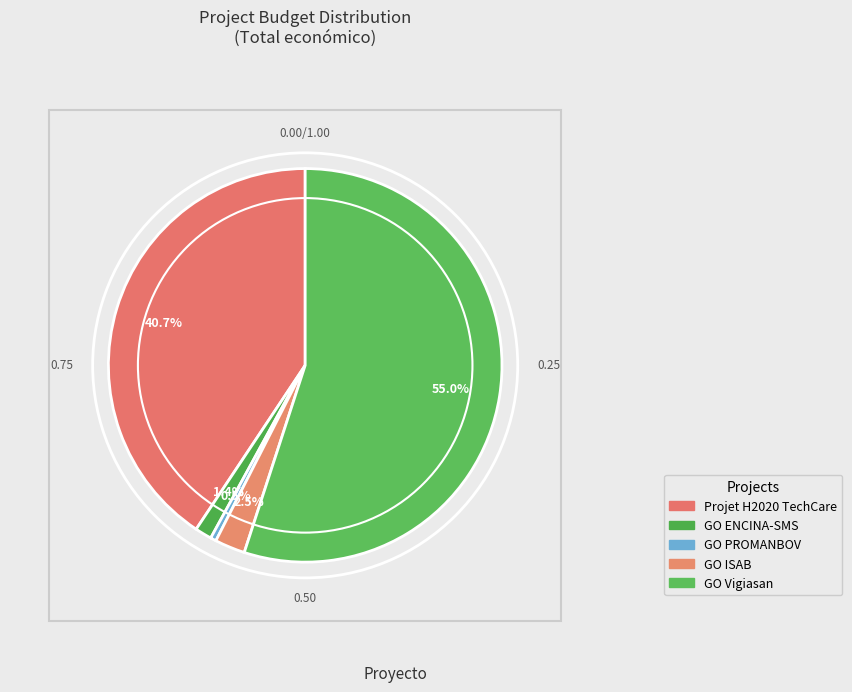

What is the smallest slice in the pie chart?

GO PROMANBOV